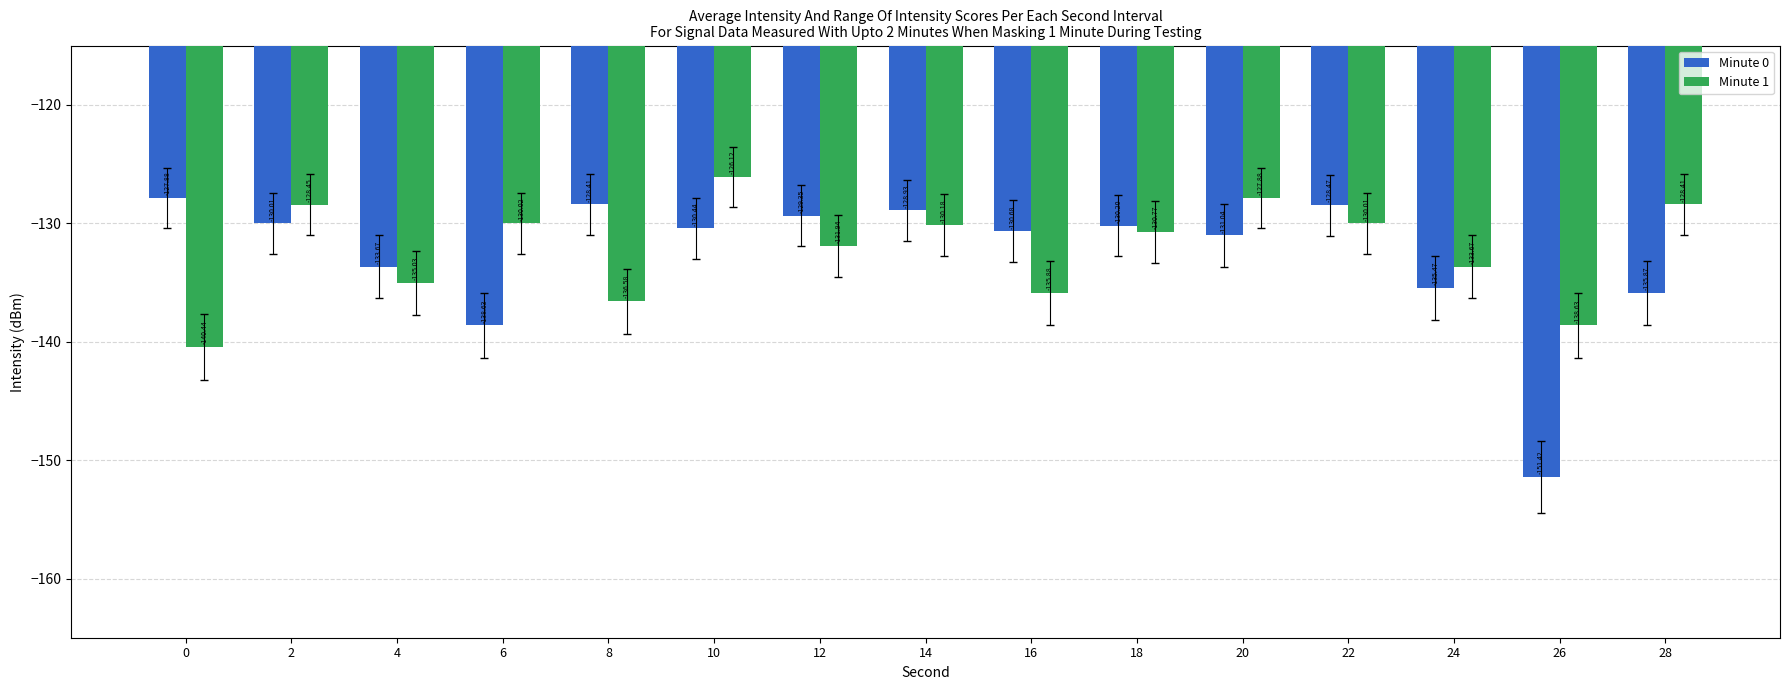

What is the greatest value displayed?

-126.1